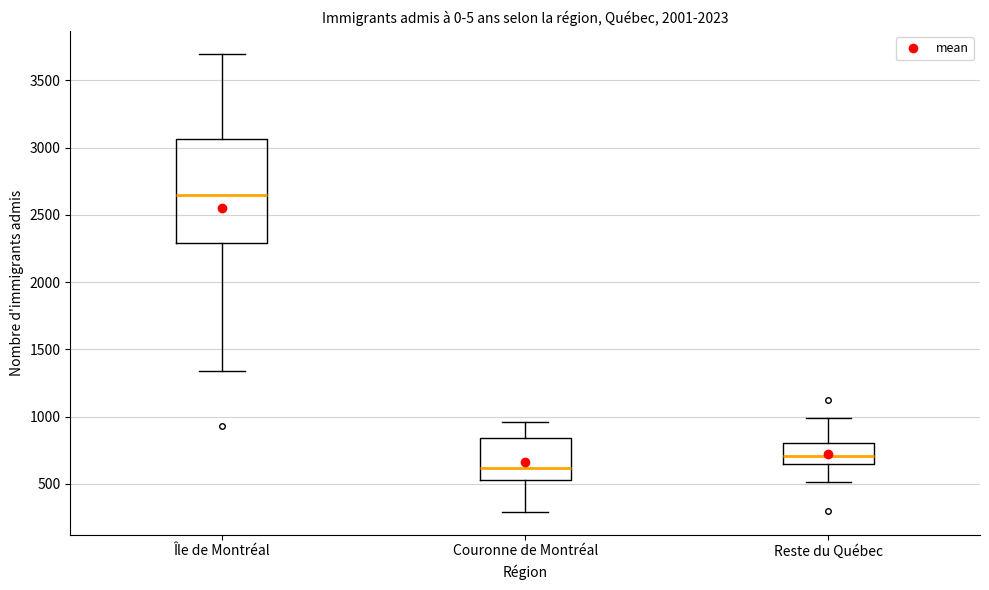

Which box's median line is the highest?

Île de Montréal